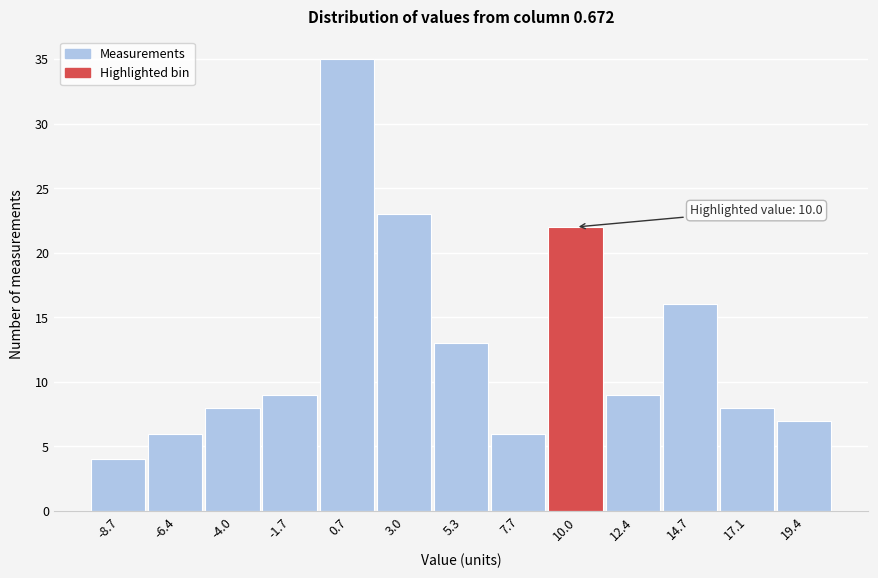

Over which range of the x-axis is the bar tallest?

-0.5 to 2.0